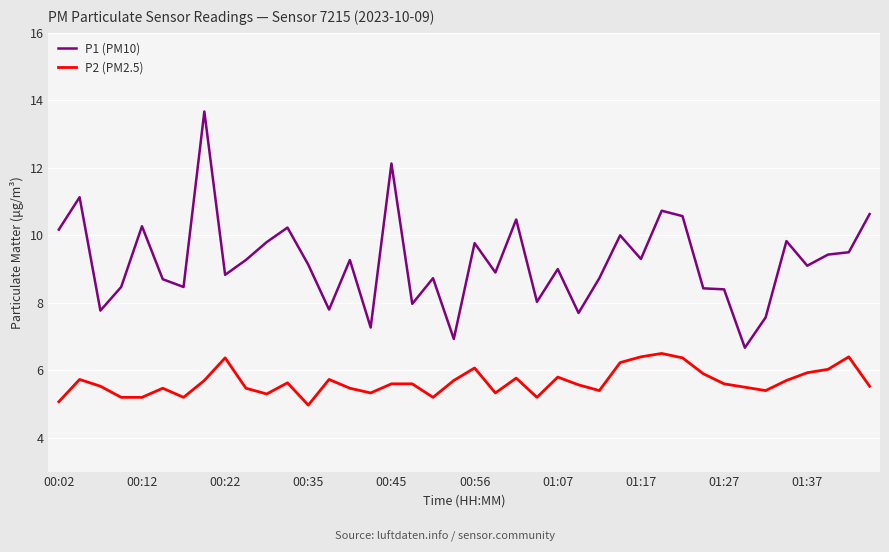

What is the highest value of the P1 (PM10) series?

13.7